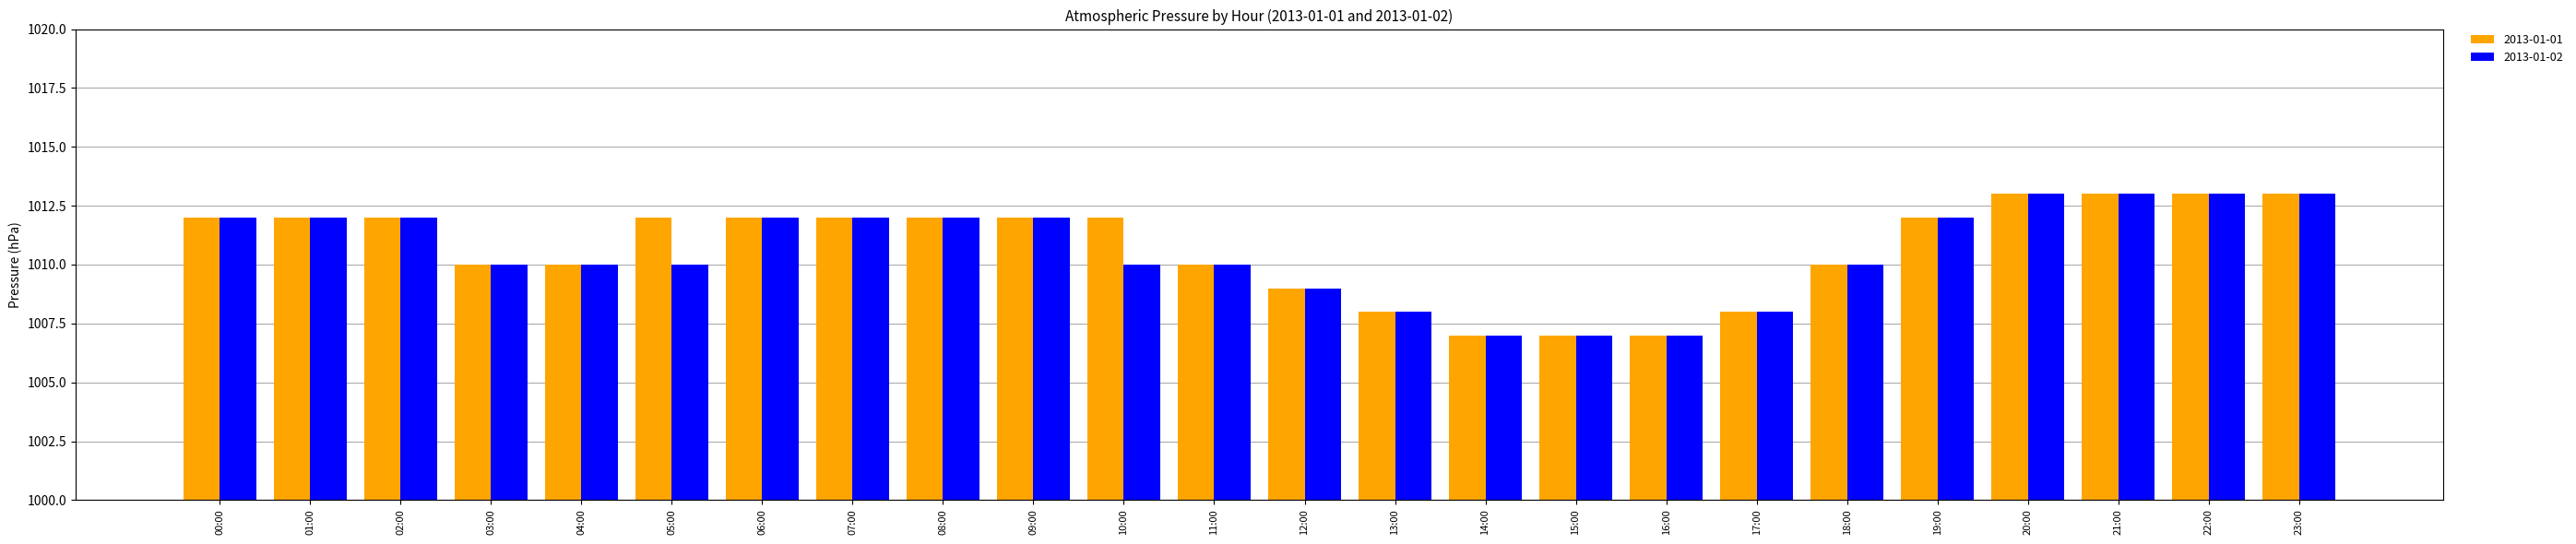

True or false: 2013-01-02 has a value of 1010 at 04:00.

True